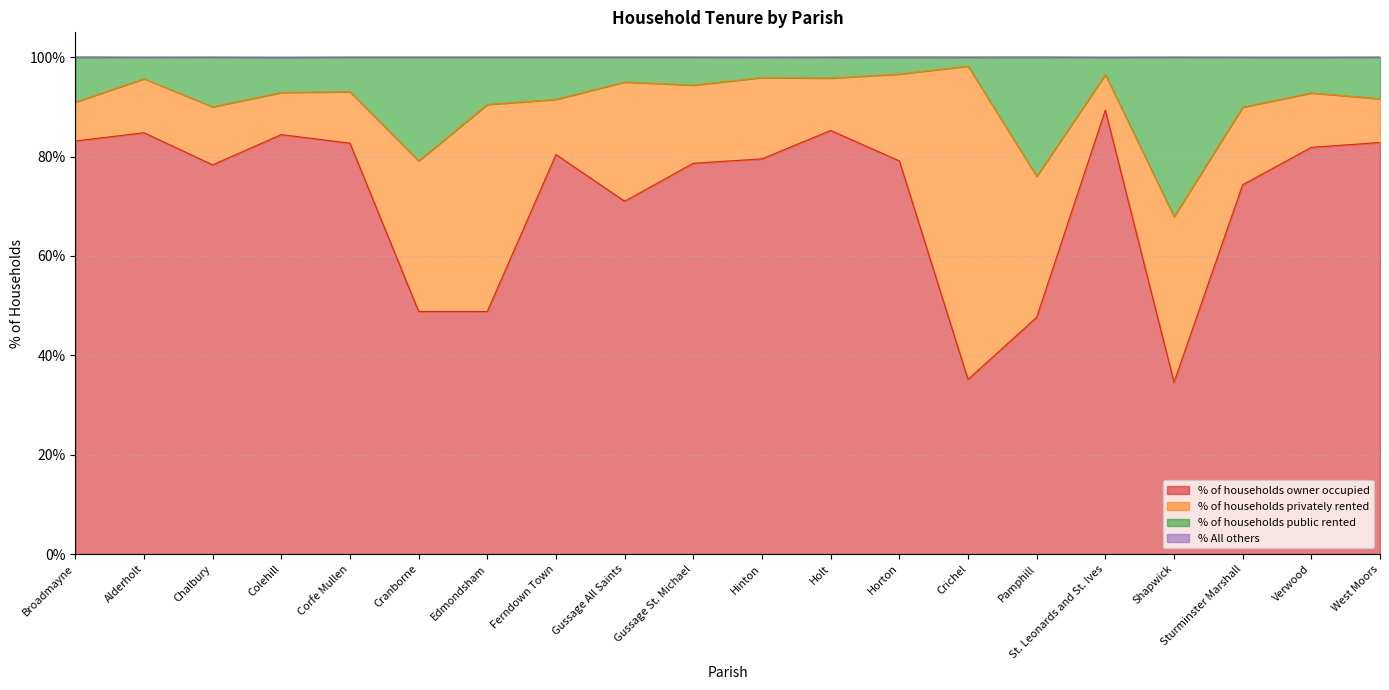

What is the total value across all series at Ferndown Town?

100.0